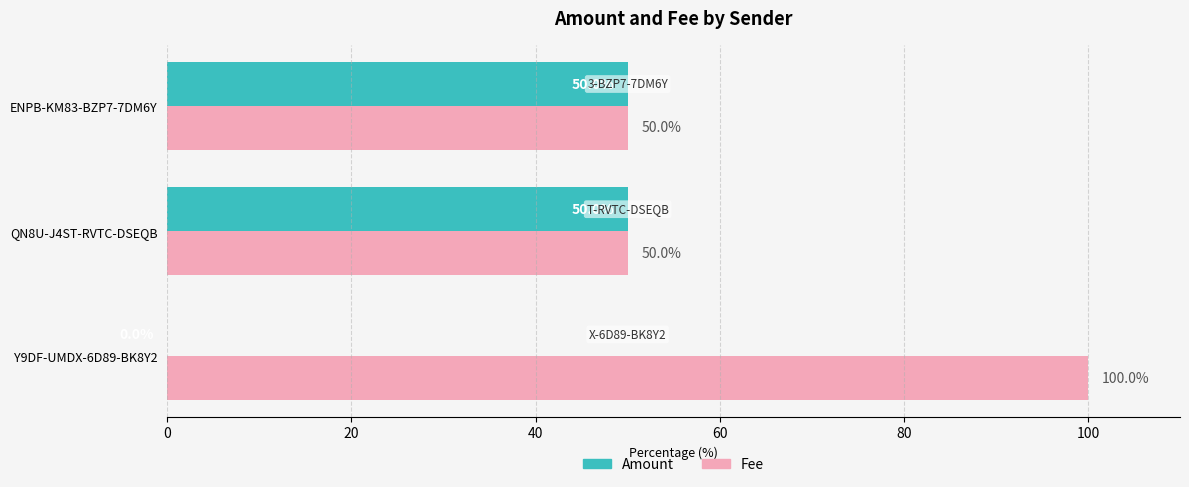

Which series has the largest total across all categories?

Fee